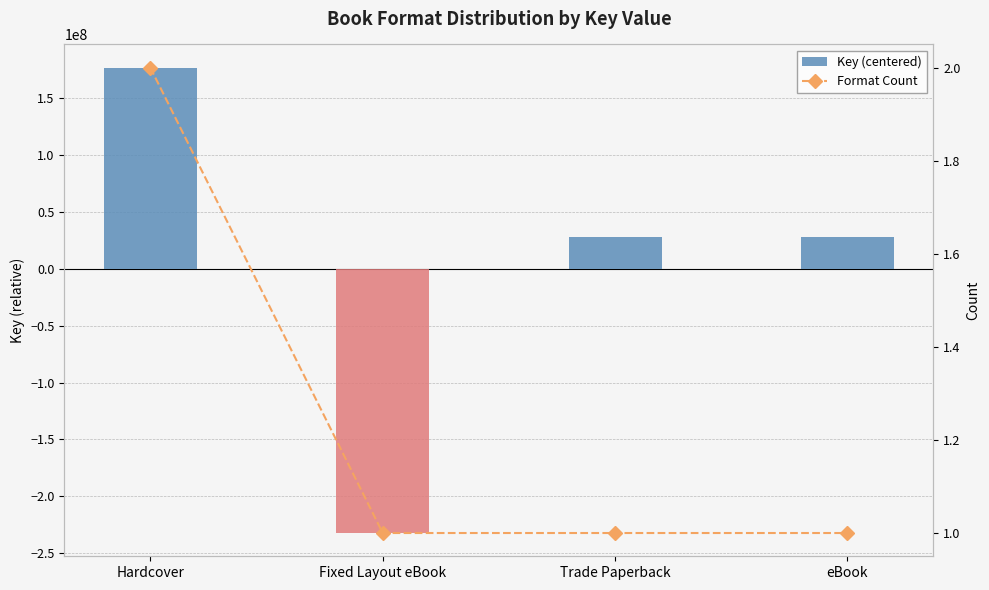

Rank the categories by Key (centered) value from lowest to highest.

Fixed Layout eBook, Trade Paperback, eBook, Hardcover